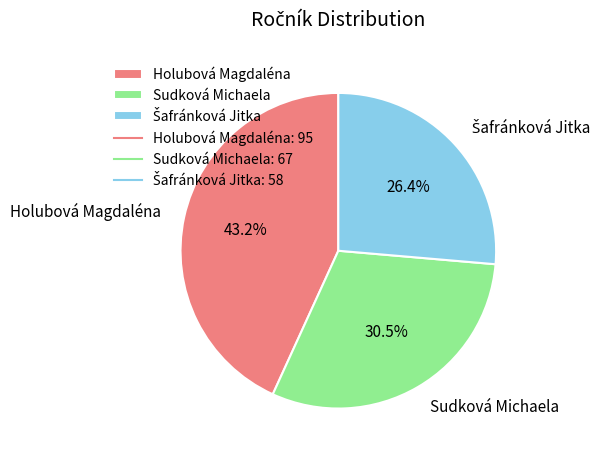

Do Holubová Magdaléna and Sudková Michaela together represent more than half of the pie?

Yes